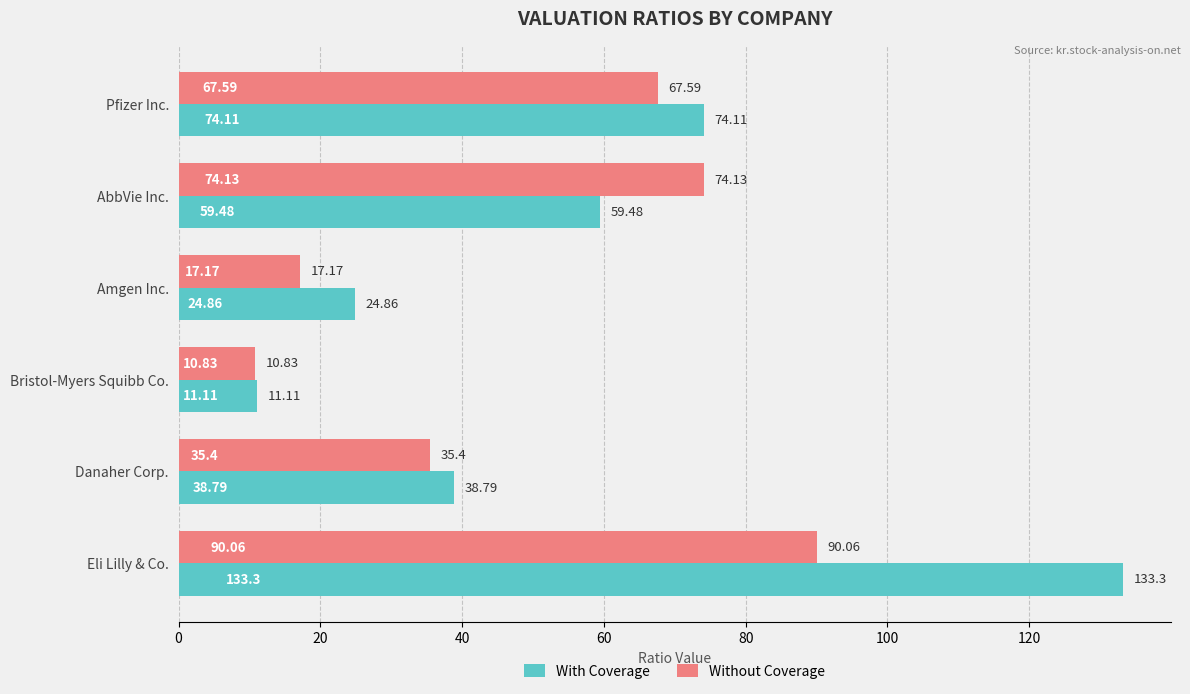

What is the difference between the second highest and second lowest values in the Without Coverage series?

57.0